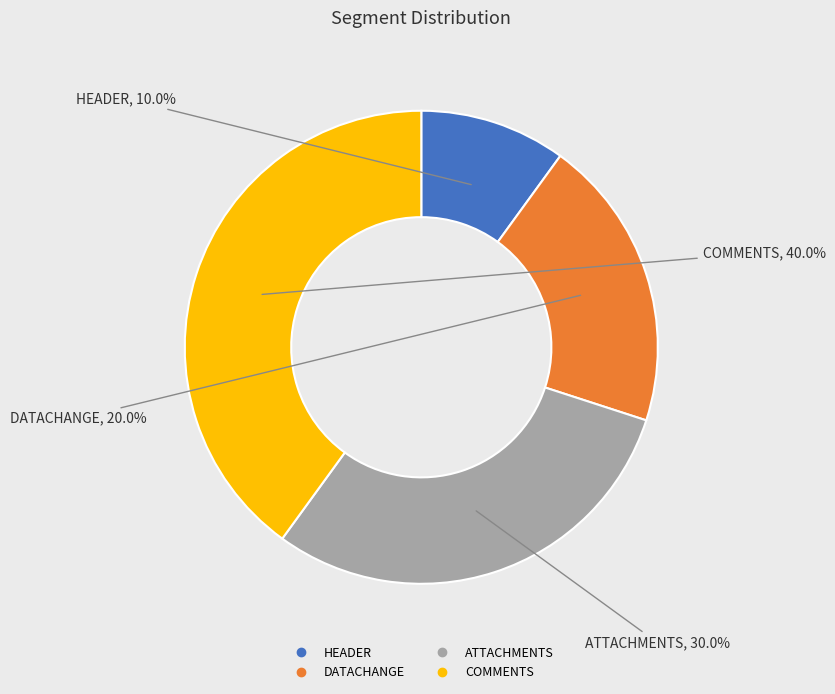

What is the smallest slice in the pie chart?

HEADER